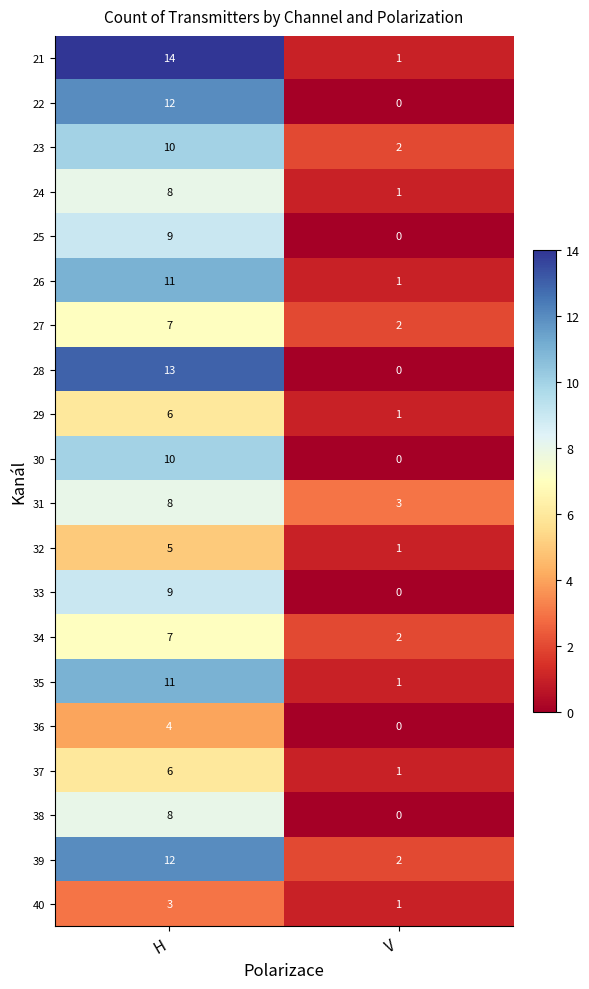

Which series has the largest total across all categories?

21